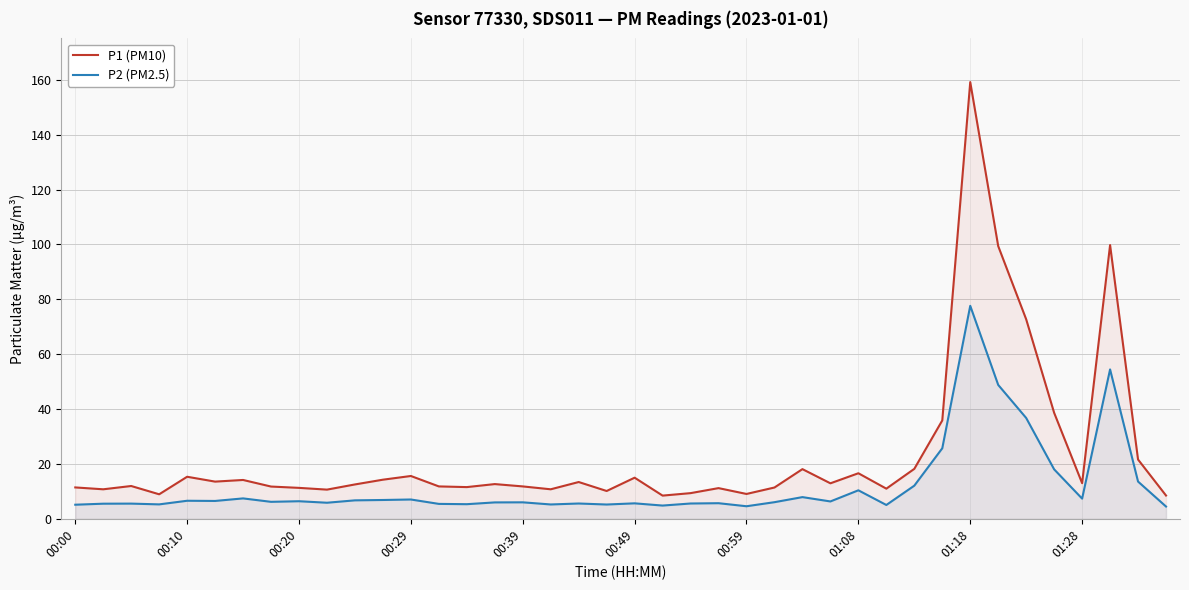

True or false: P2 (PM2.5) has more than 0 points higher than both neighbors.

True